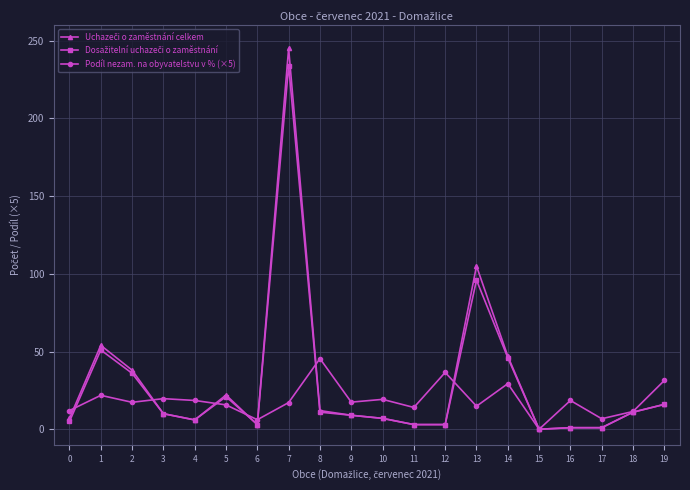

What is the highest value of the Podíl nezam. na obyvatelstvu v % (×5) series?

45.5